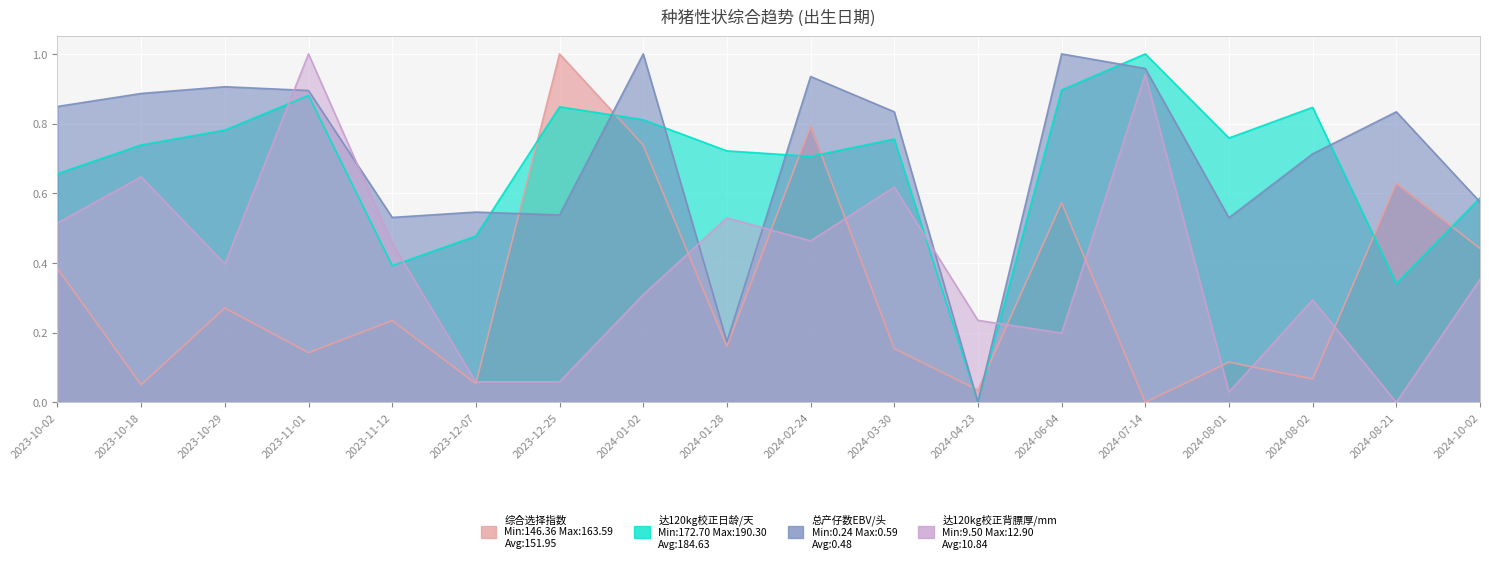

Is the value of 达120kg校正背膘厚/mm at 2024-08-02 greater than the value of 总产仔数EBV/头 at 2024-08-02?

No